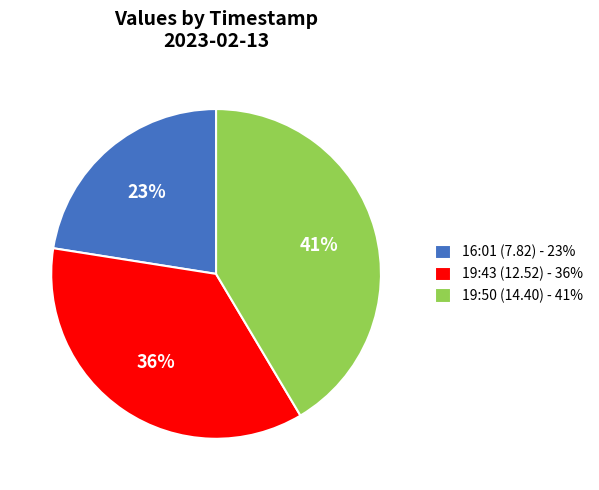

Which category has the smallest portion of the pie?

16:01 (7.82) - 23%